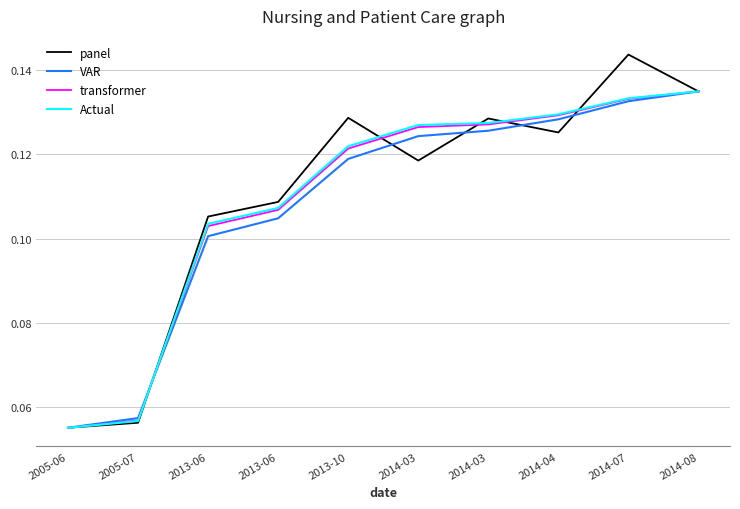

Which series ends up on top after the final intersection of VAR and panel?

panel